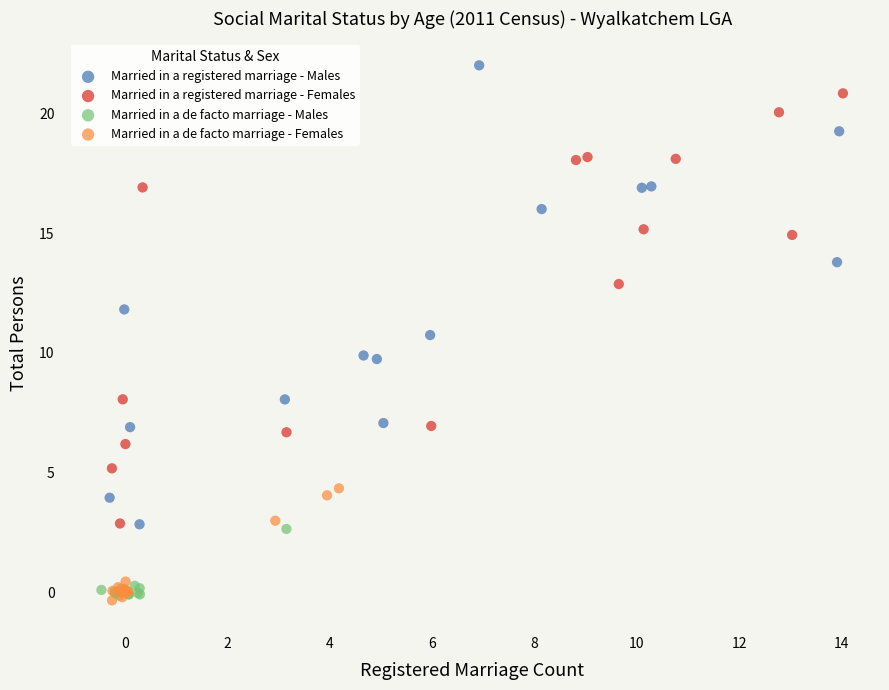

Which series contains the highest Y value?

Married in a registered marriage - Males